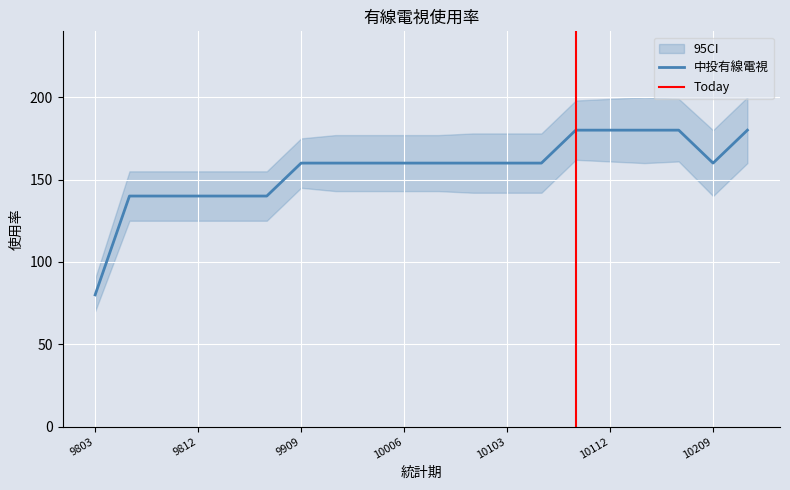

What is the ratio of the value at 9912 to the value at 10209?

1.0